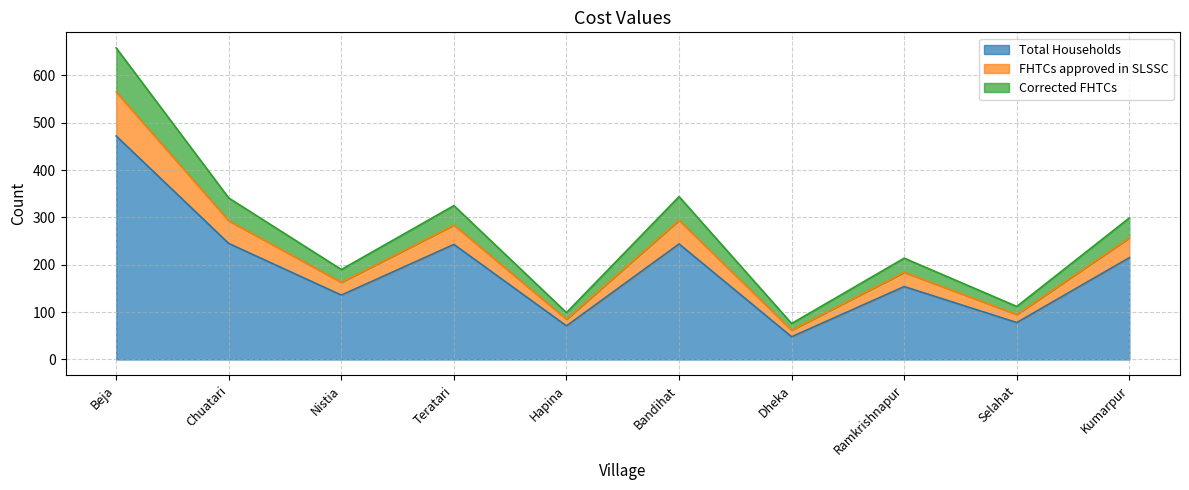

What is the value of the Total Households point at the 9th from the left?

78